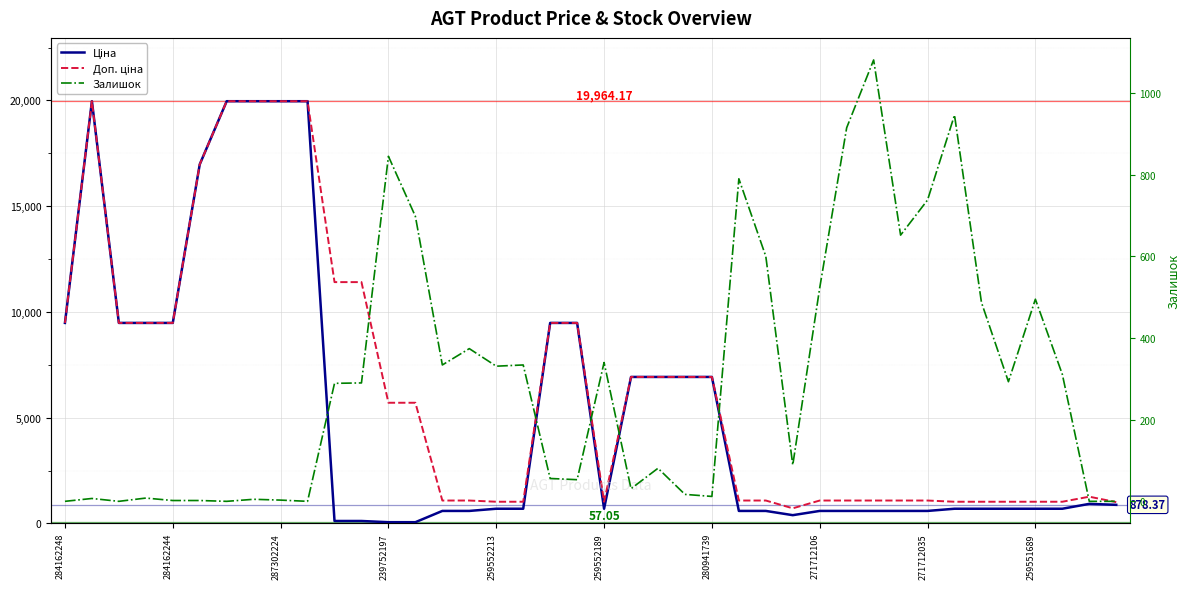

At 29, list the series in order from largest to smallest.

Доп. ціна, Залишок, Ціна